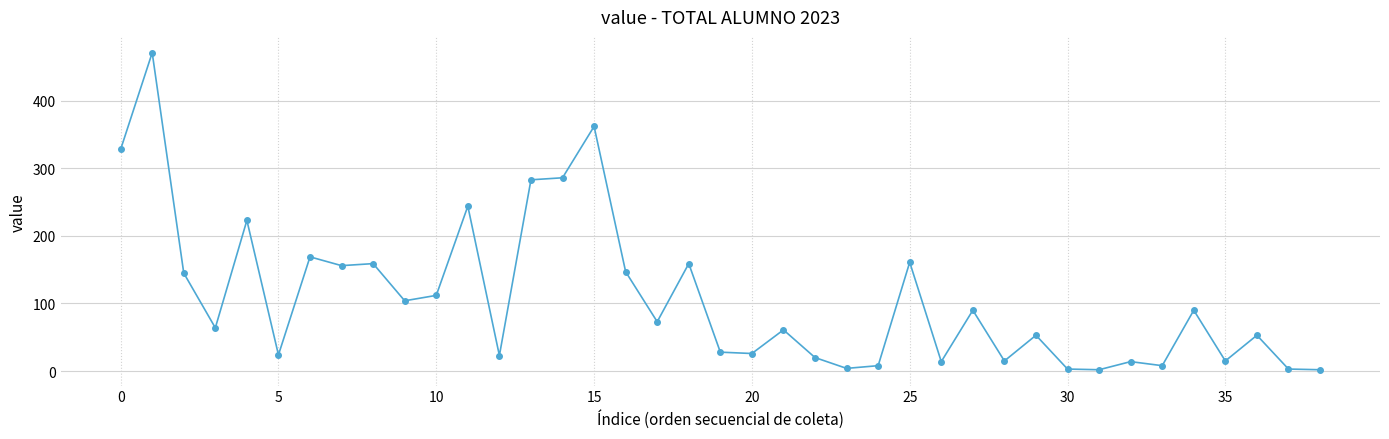

What is the difference between the maximum and second lowest values?

469